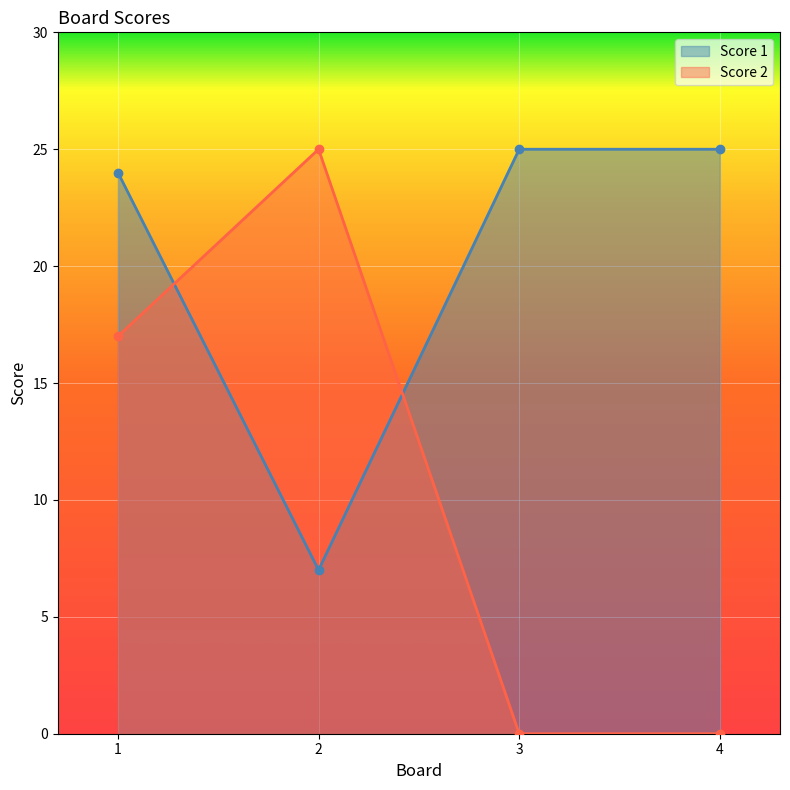

What is the value of the Score 1 point at the 1st from the left?

24